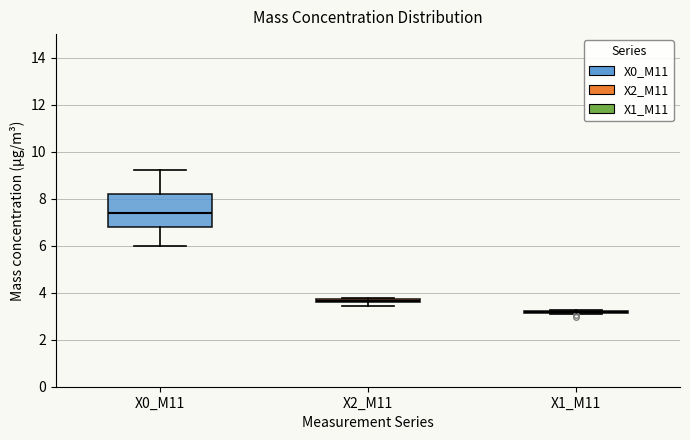

Where does the lower whisker of the box for X0_M11 end on the y-axis? The values are not printed on the chart, so give them approximately, as read against the axis.

6.0